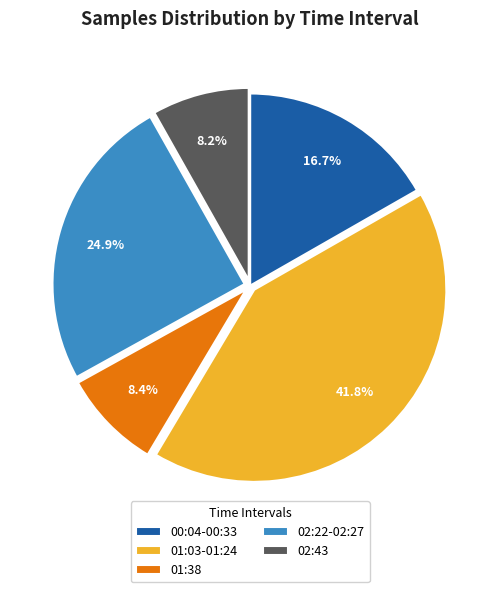

How many slices are in this pie chart?

5